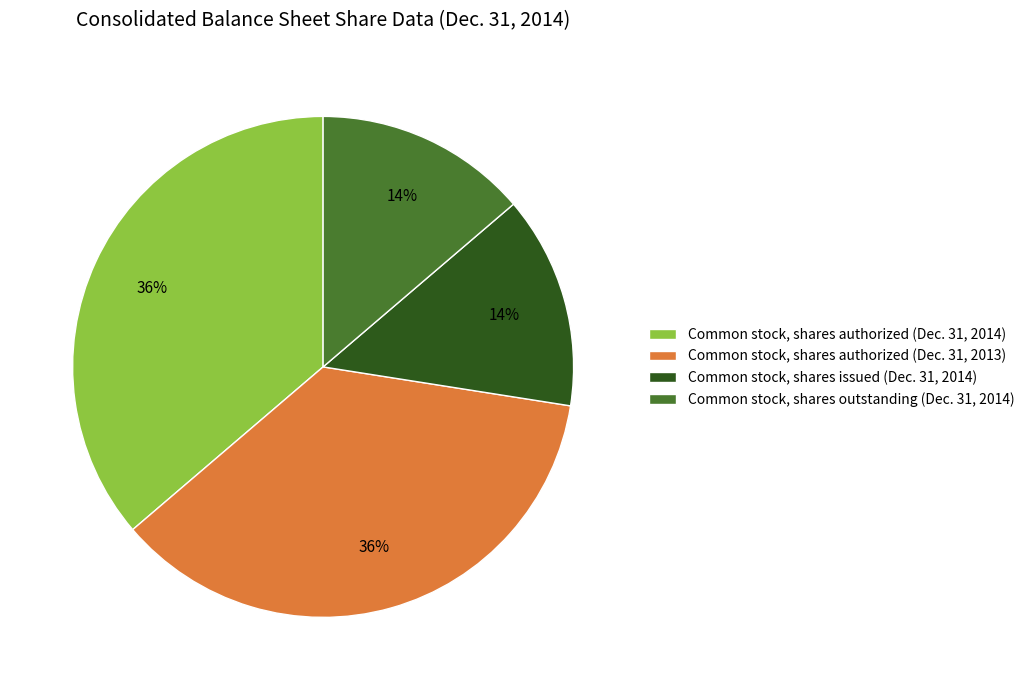

What is the ratio of the value at Common stock, shares issued (Dec. 31, 2014) to the value at Common stock, shares authorized (Dec. 31, 2014)?

0.4